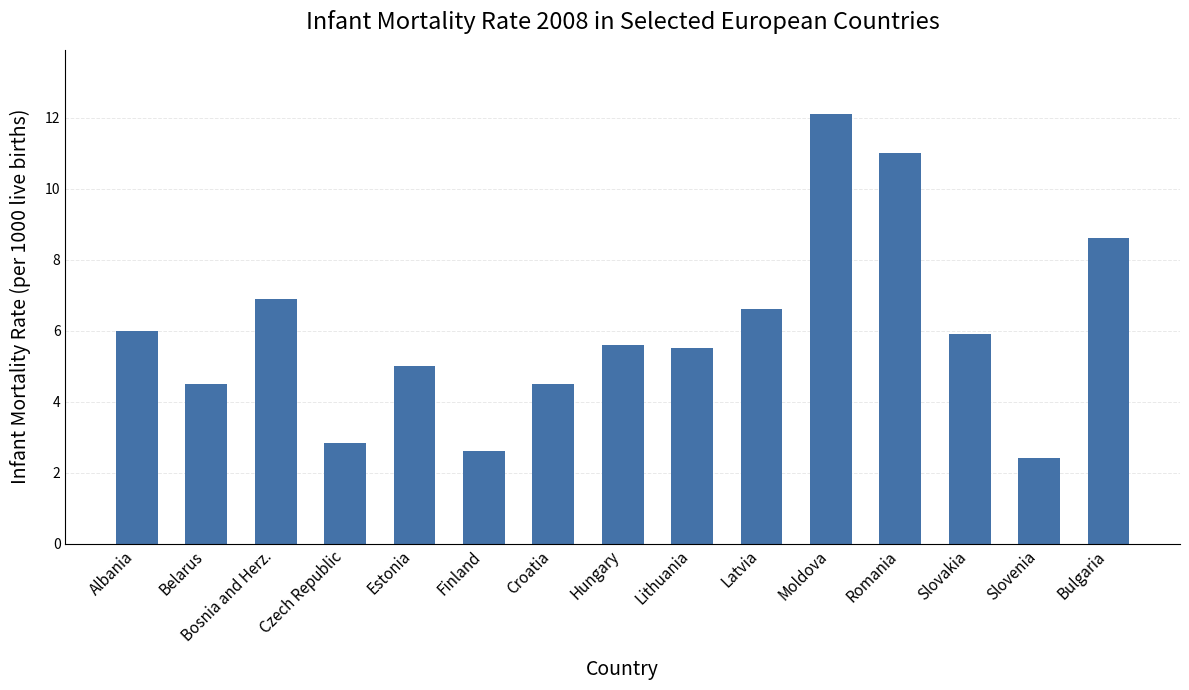

What is the minimum value shown in the chart?

2.4